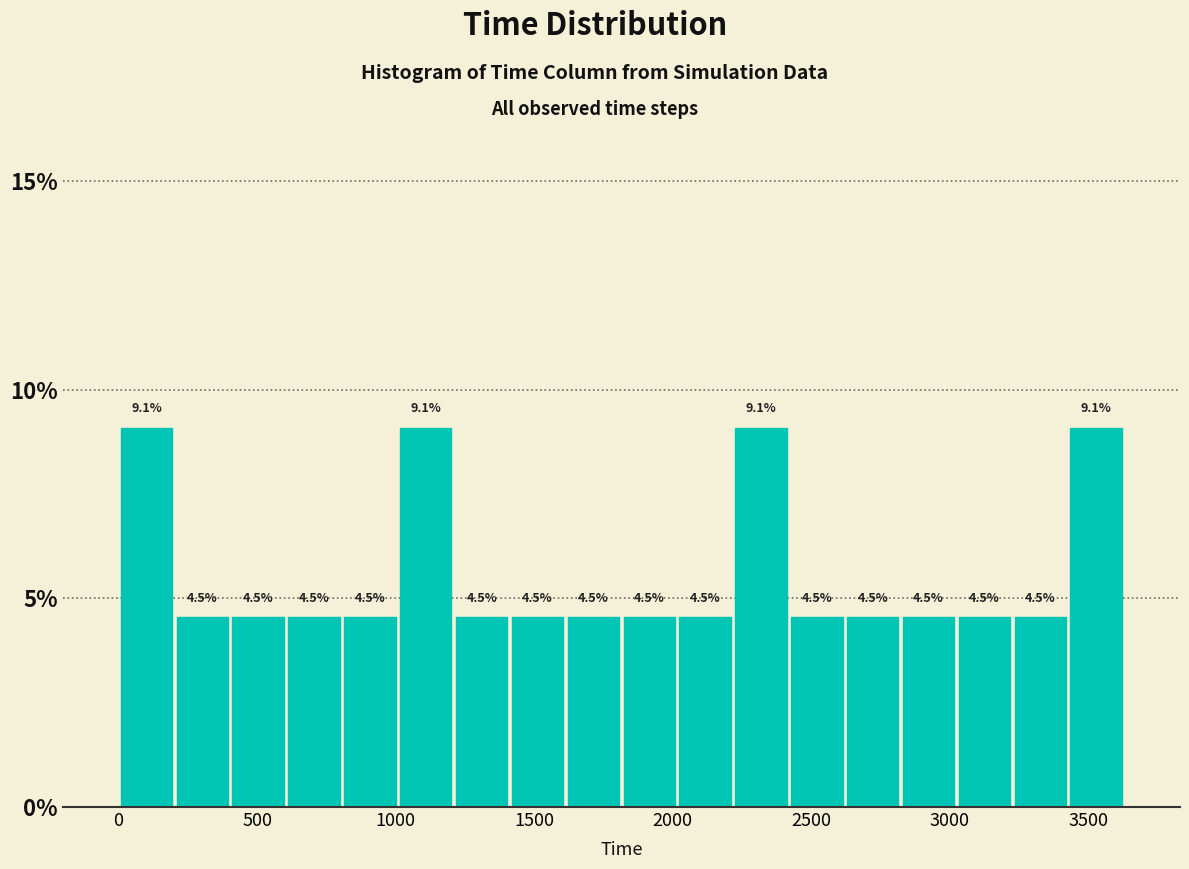

How tall is the bar that spans 2800 to 3000 on the x-axis? The bar edges are not printed on the chart, so give them approximately, as read against the axis.

4.5